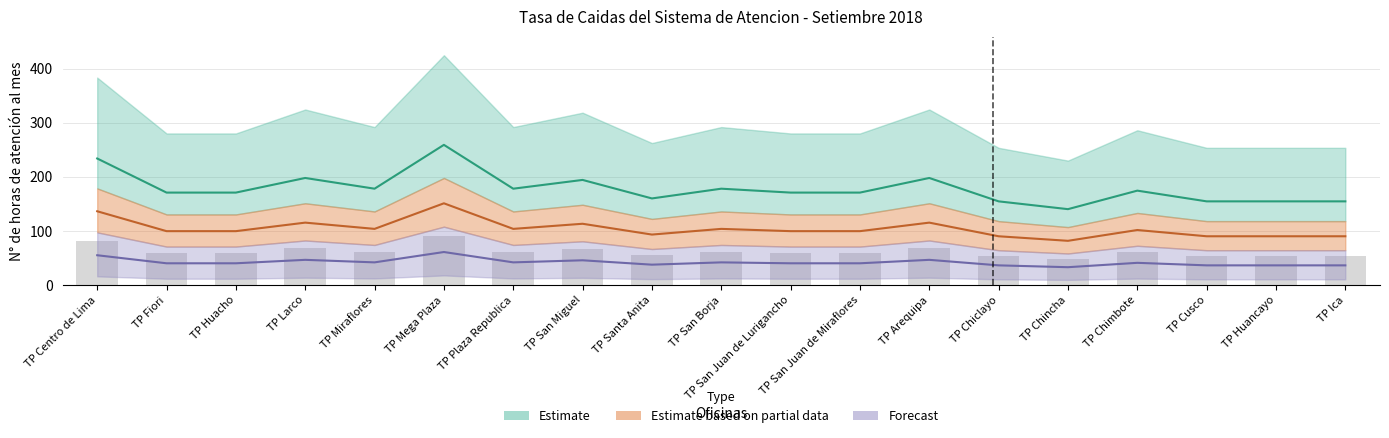

What is the ratio of the value at TP Huancayo to the value at TP Arequipa?

0.8